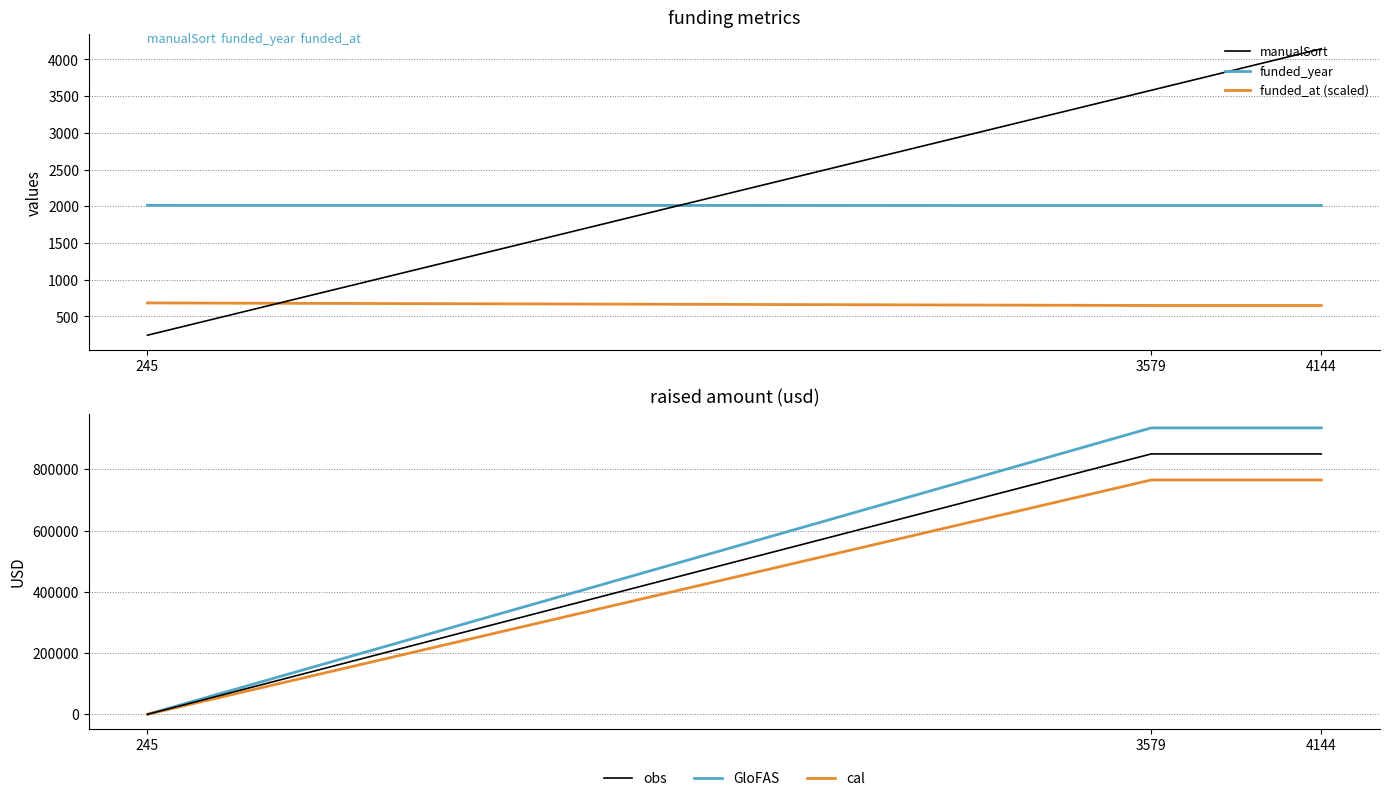

What is the value of the funded_at (scaled) point at the 1st from the left?

684.2